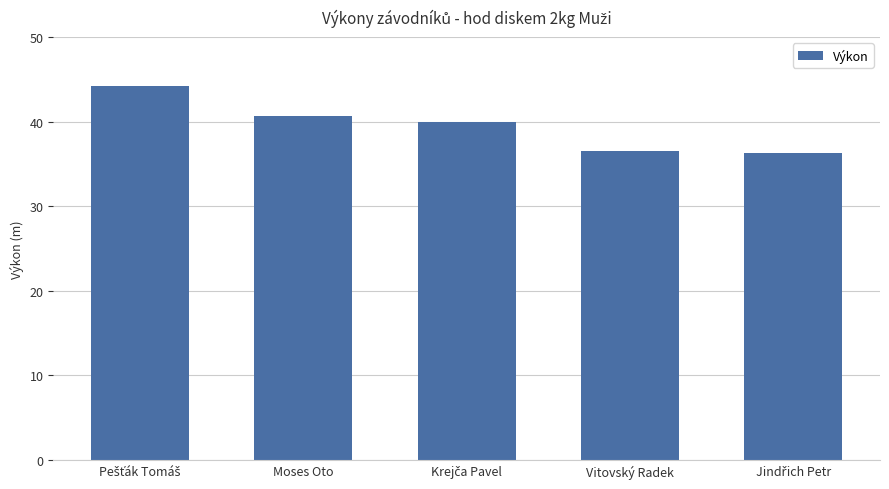

How many values are below 40?

2